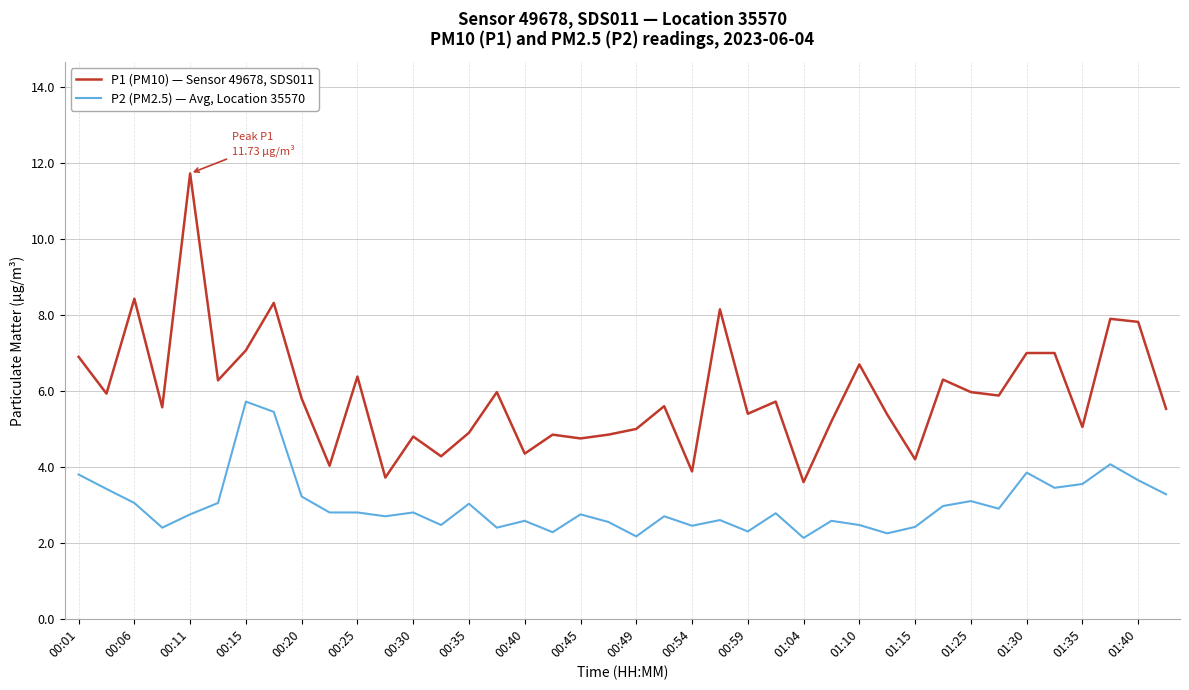

True or false: P2 (PM2.5) — Avg, Location 35570 and P1 (PM10) — Sensor 49678, SDS011 cross at least once.

False